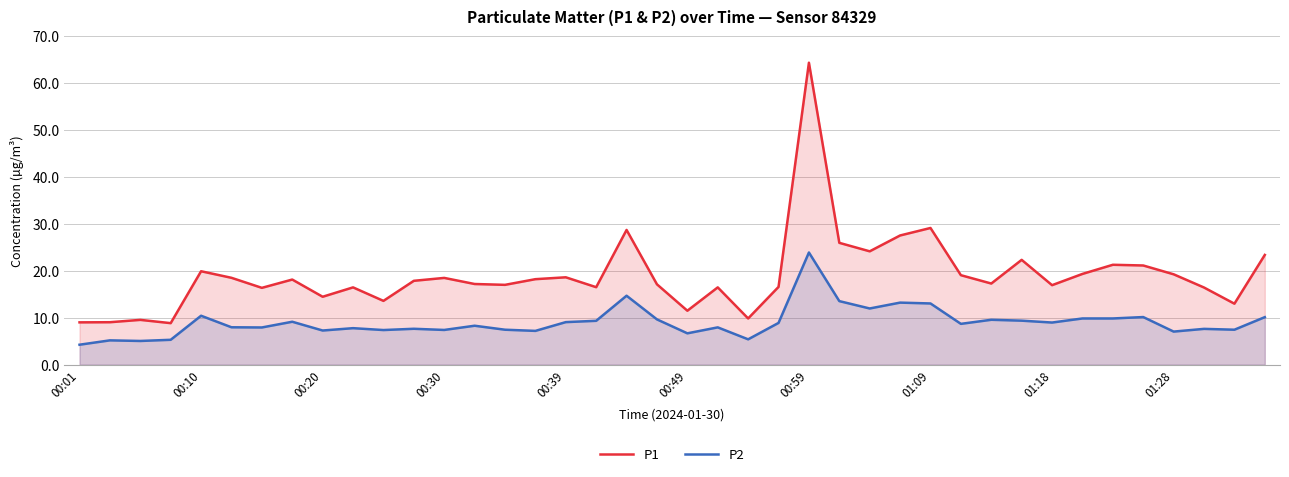

Rank the series by their maximum value, from highest to lowest.

P1, P2